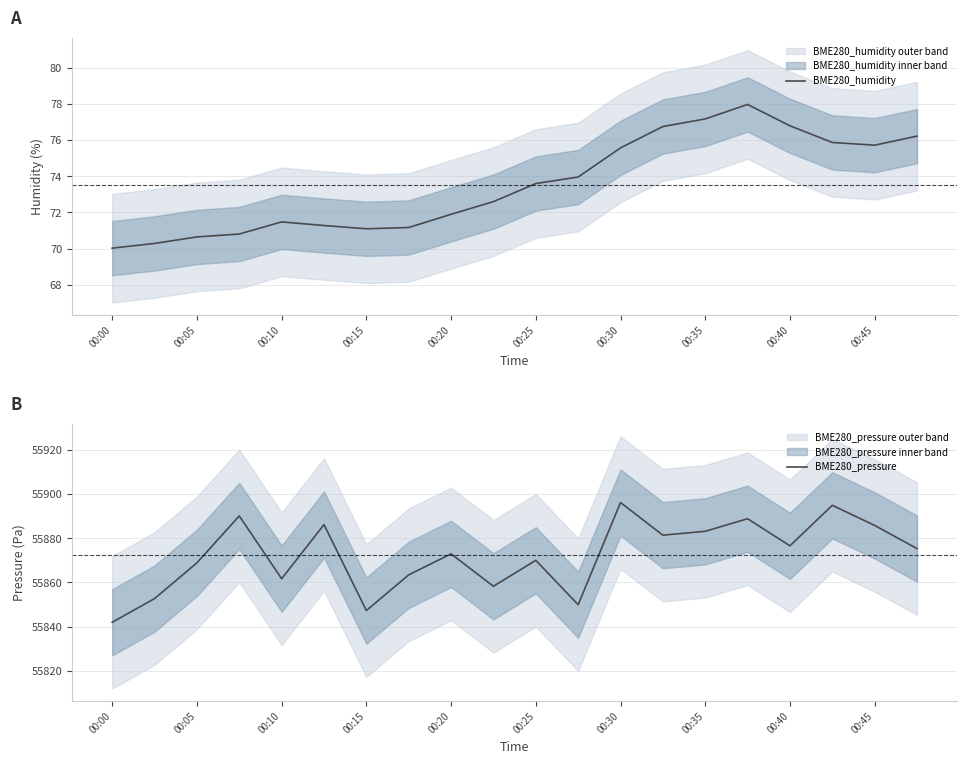

How many data points in BME280_pressure are above 55875?

10